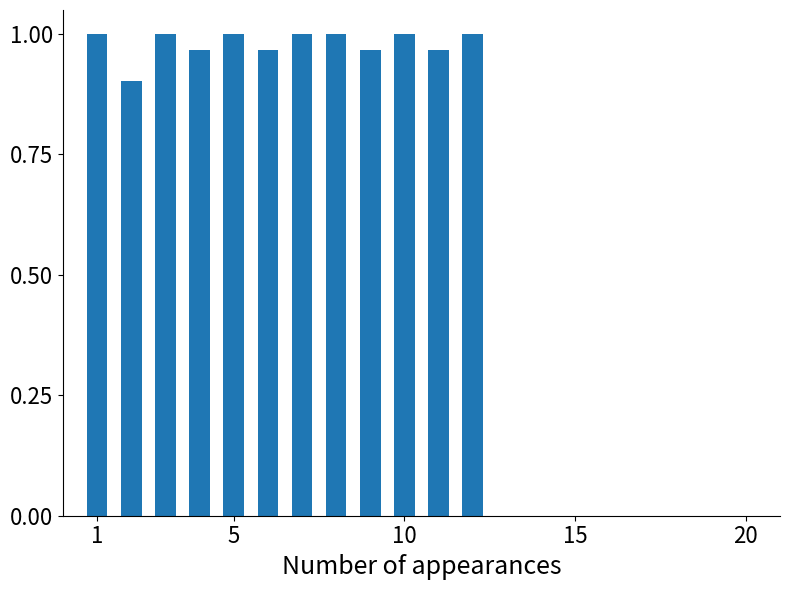

What is the minimum value shown in the chart?

0.9